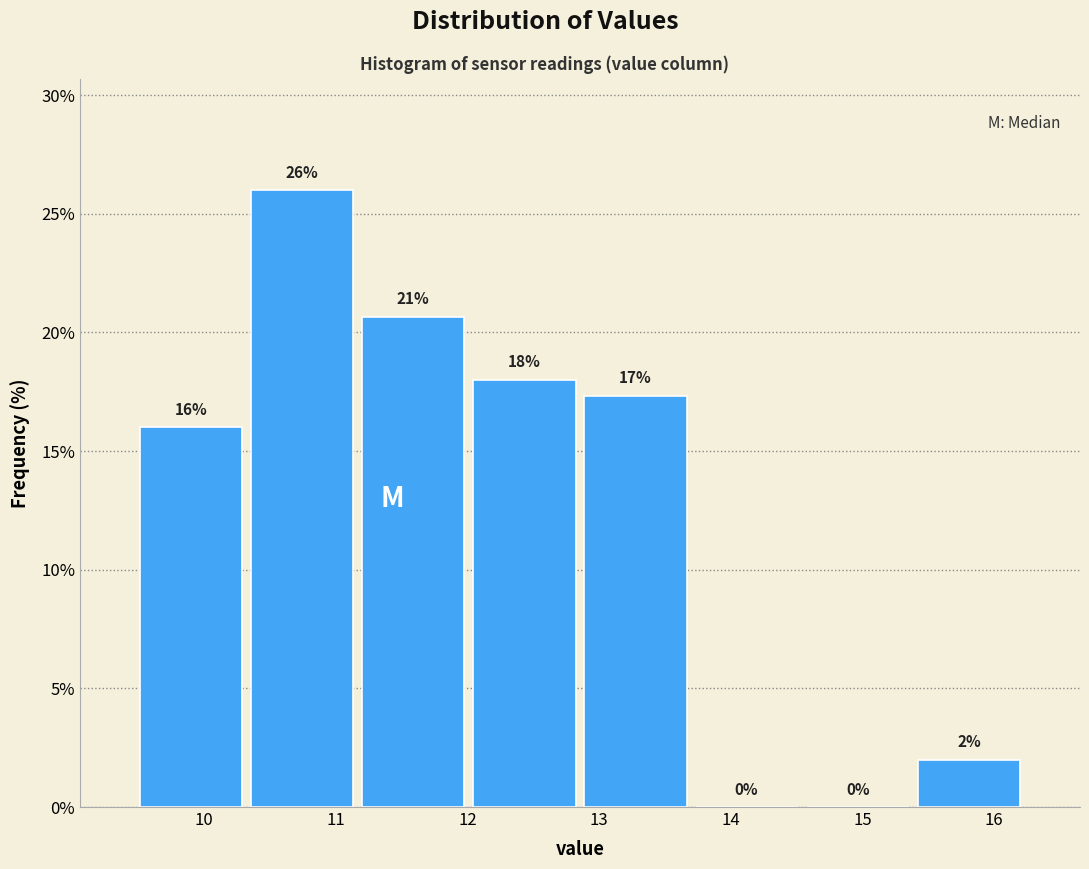

Which range on the x-axis has the tallest bar?

10.3 to 11.2